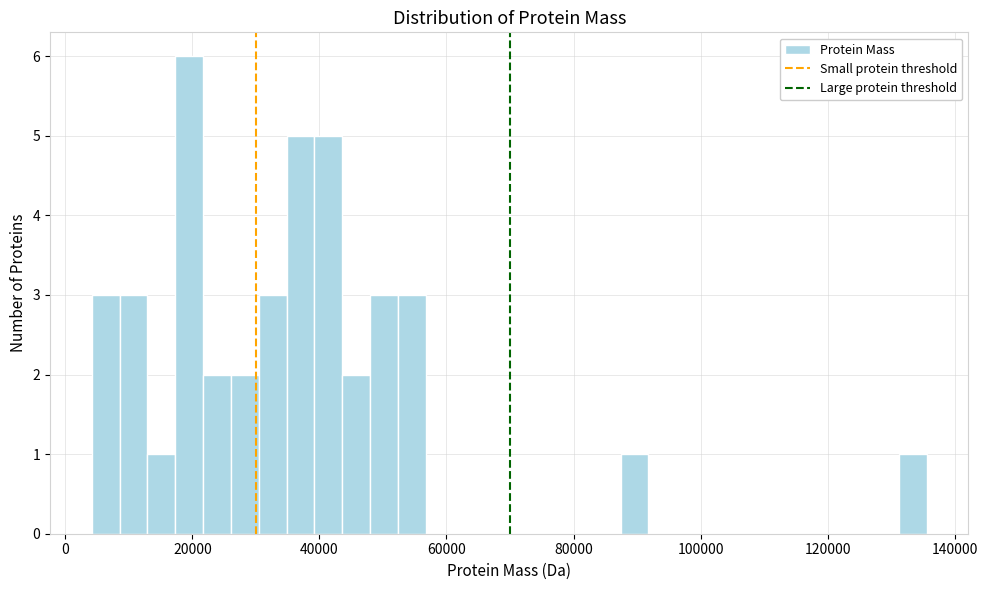

Read against the x-axis, roughly where is the centre of the tallest bar?

20000